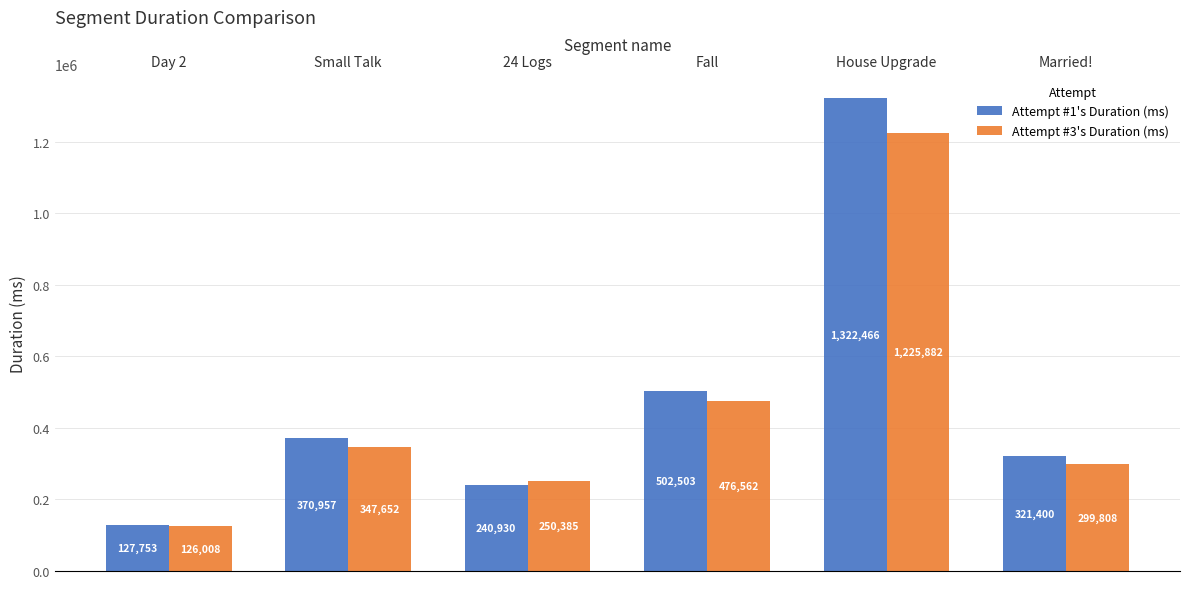

What is the lowest value of the Attempt #1's Duration (ms) series?

127753